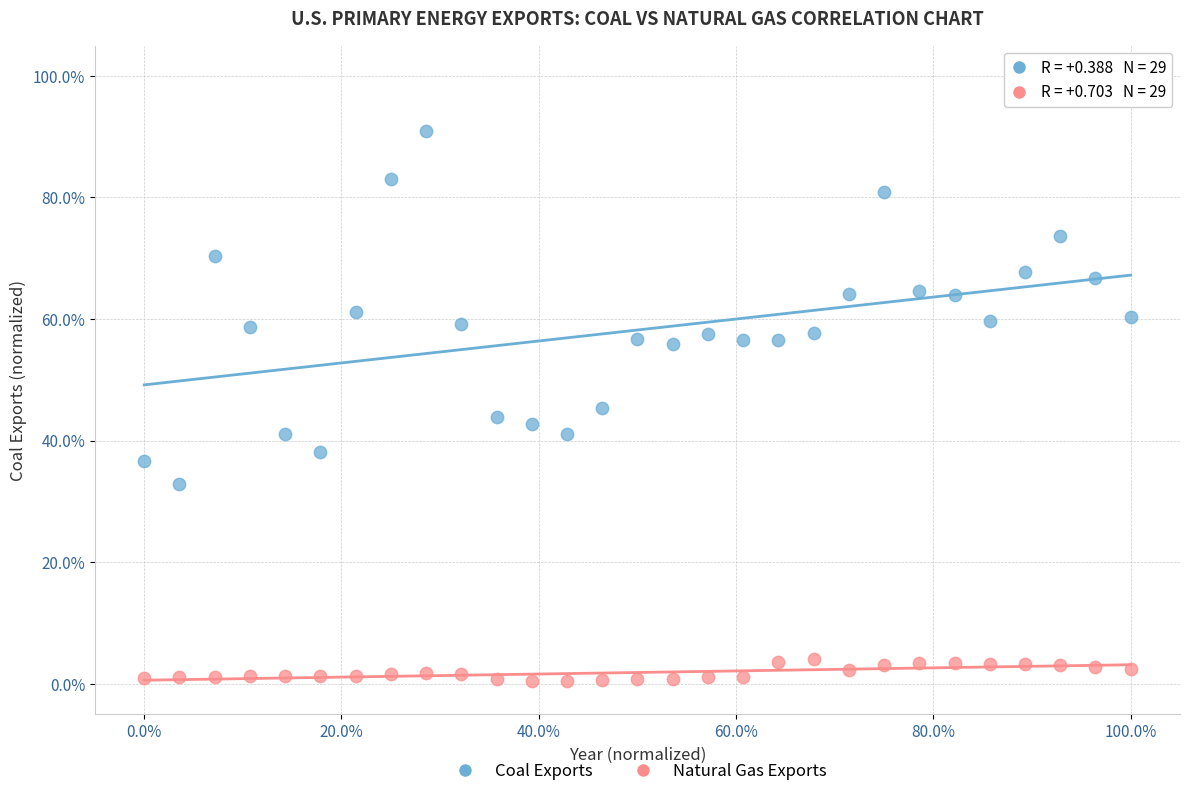

Which series has the largest Y range (max minus min)?

Coal Exports